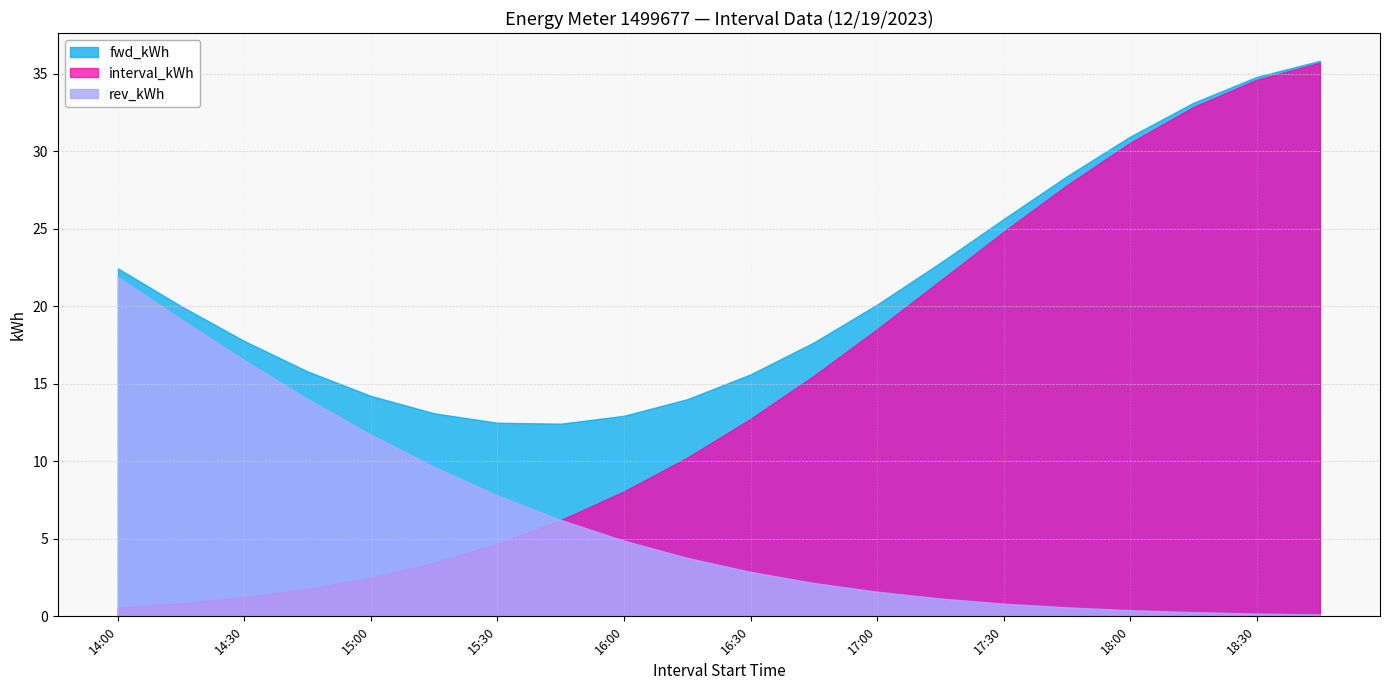

At which category is the sum across all series the highest?

18:45